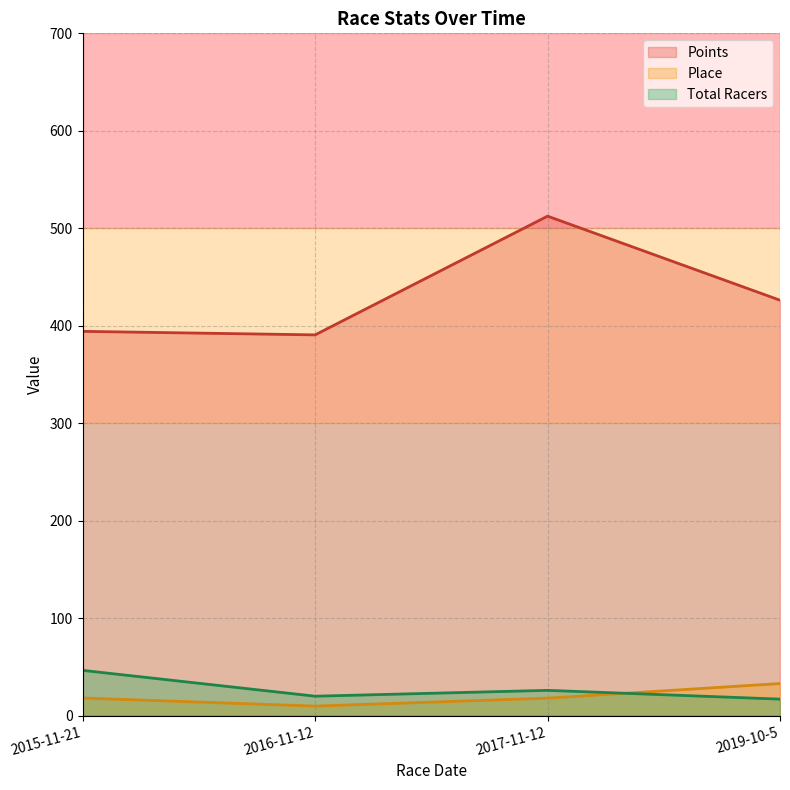

What is the difference between the second highest and second lowest values in the Points series?

31.9